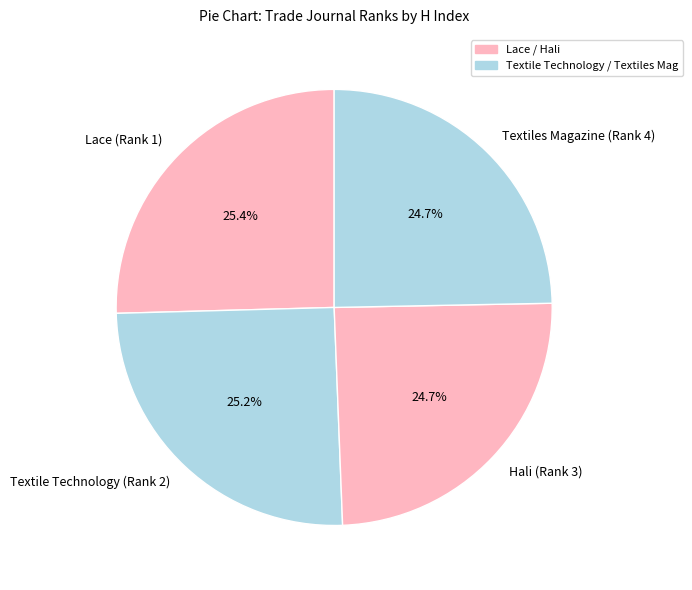

How much of the chart is everything except Hali (Rank 3)?

75.3%